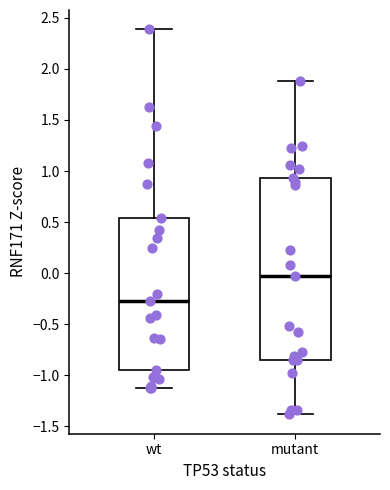

Where is the lower edge of the box for mutant on the y-axis? The values are not printed on the chart, so give them approximately, as read against the axis.

-0.85